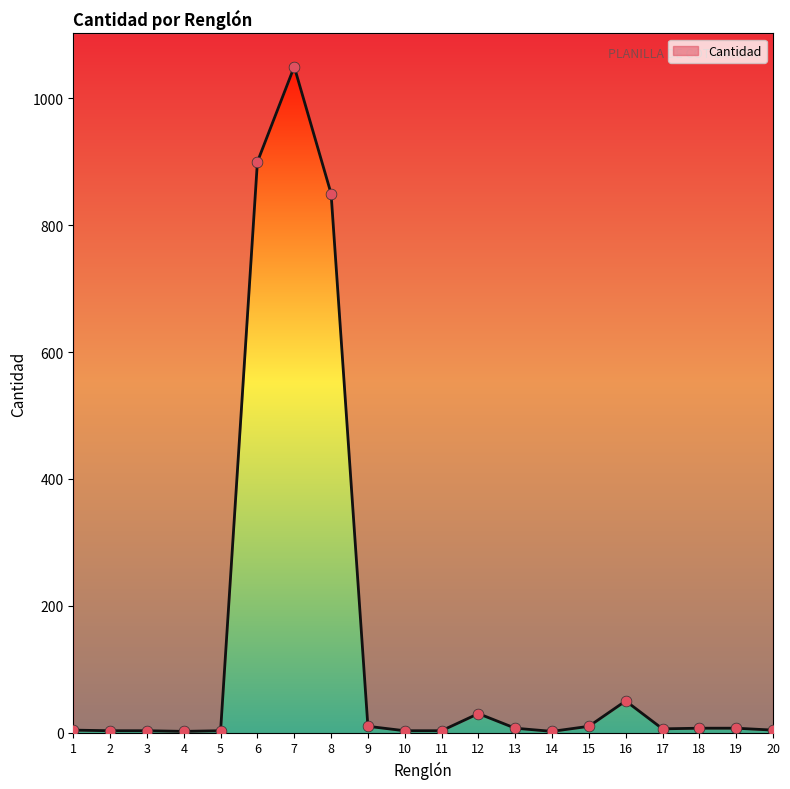

What is the change in value from 11 to 20?

+1